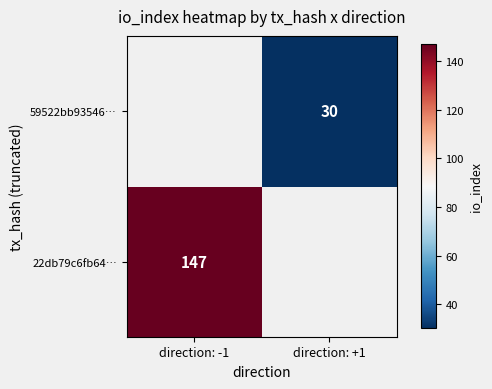

Is it true that 22db79c6fb64… equals 147 at direction: -1?

True